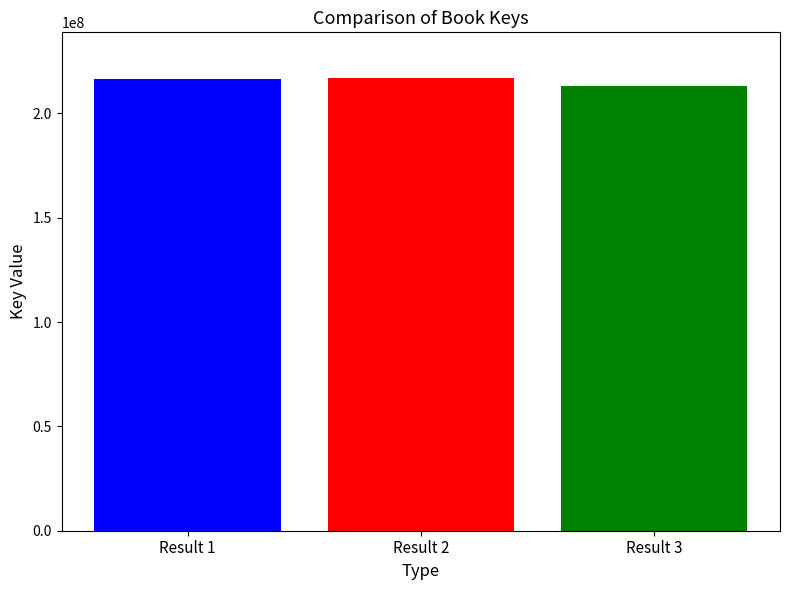

What is the greatest value displayed?

217098782